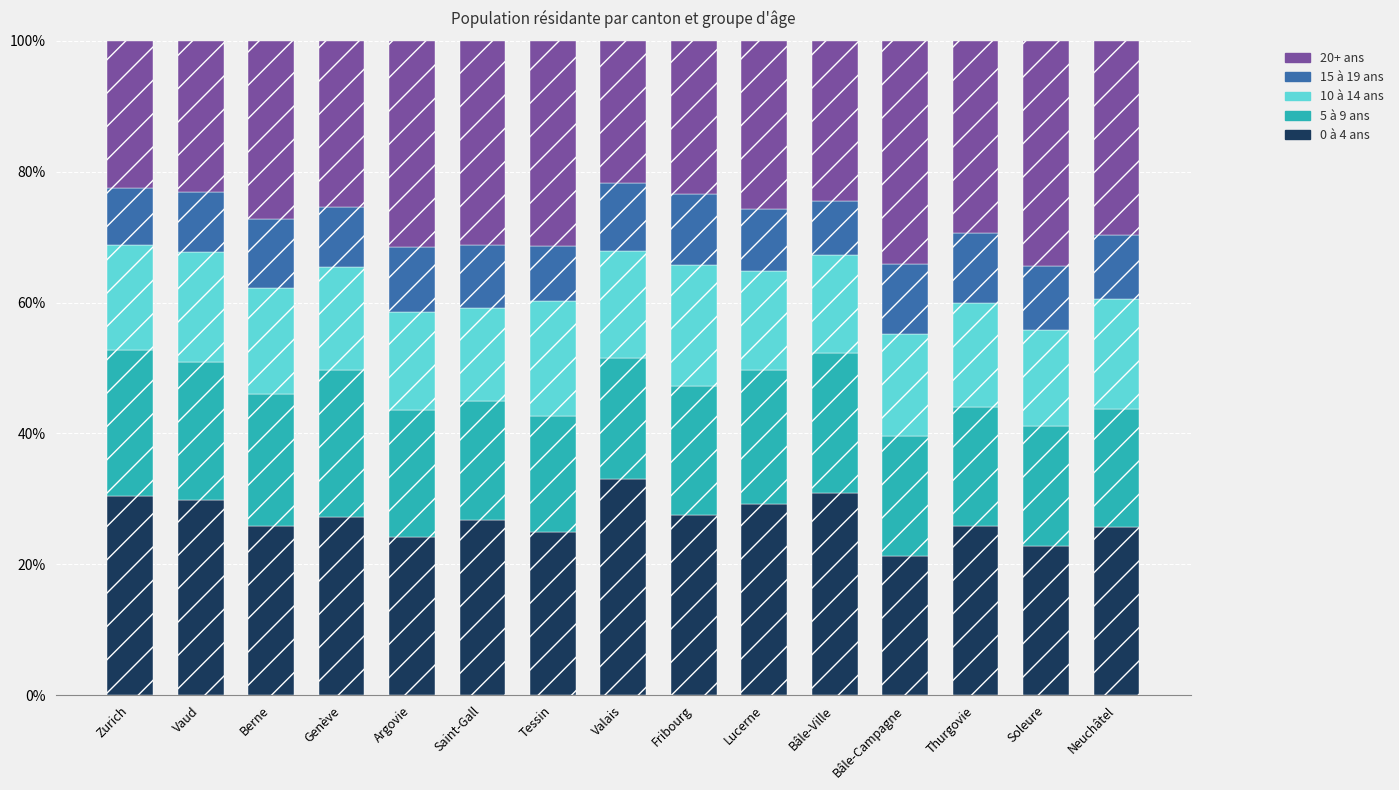

What is the lowest value of the 0 à 4 ans series?

21.3